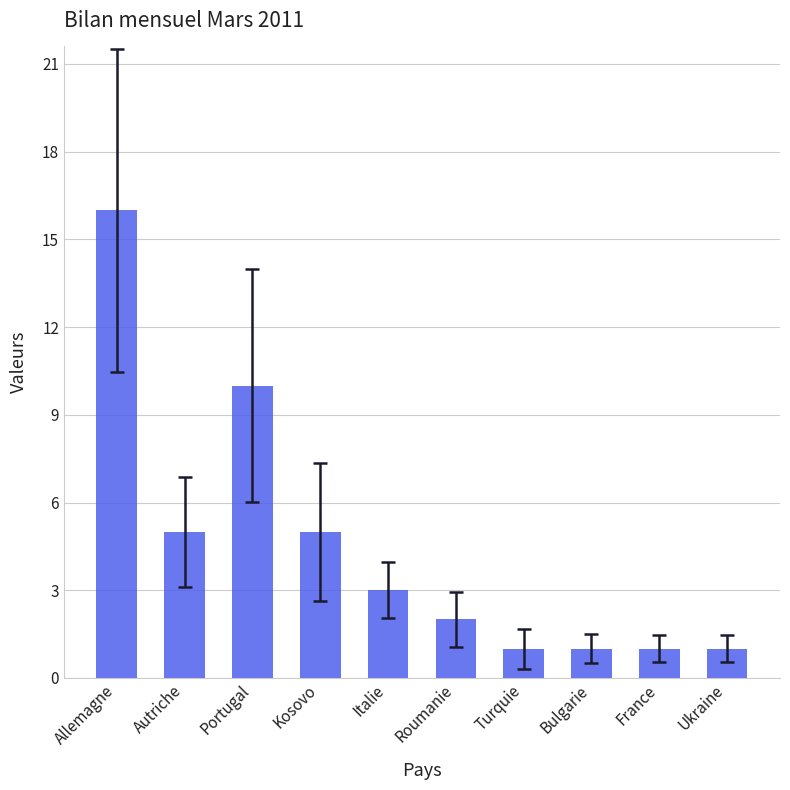

What position from the right is Turquie?

4